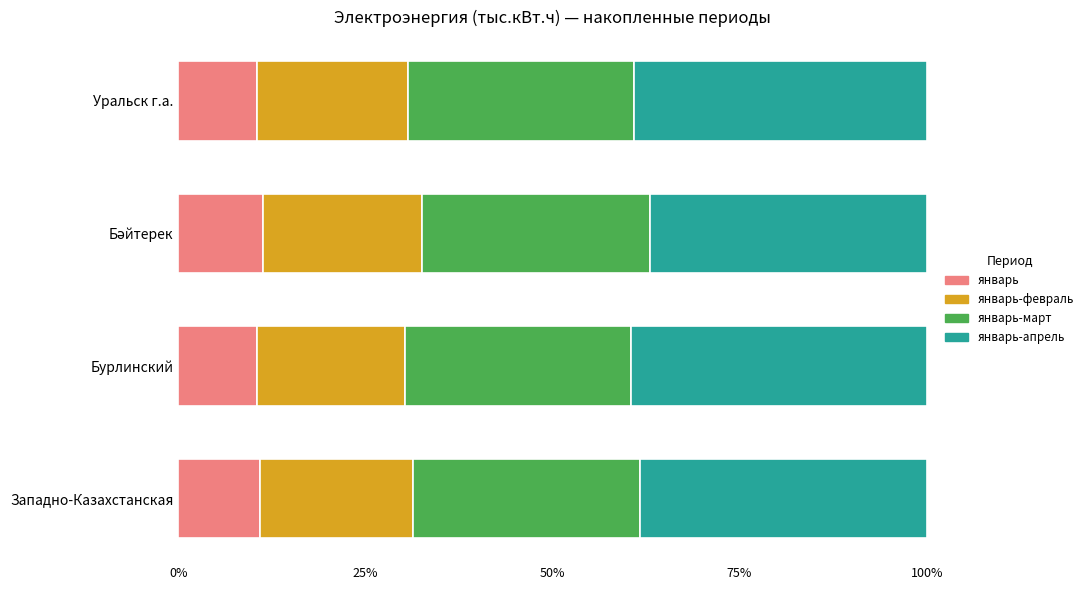

What is the highest value of the январь series?

11.3